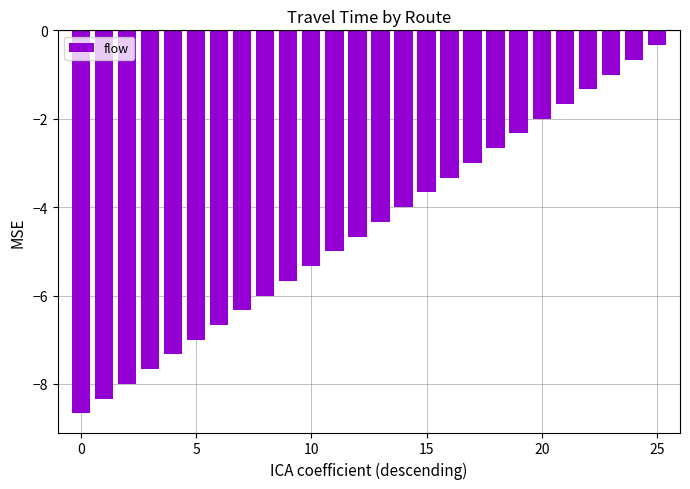

How many bars are there in total?

26